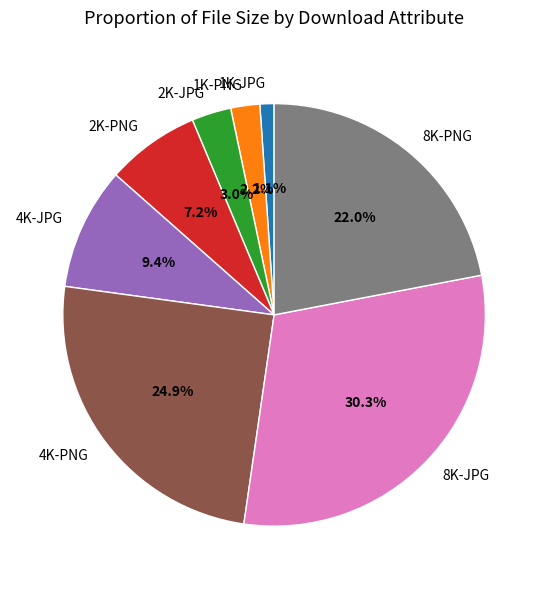

Combined, do 4K-PNG and 4K-JPG account for over 50%?

No